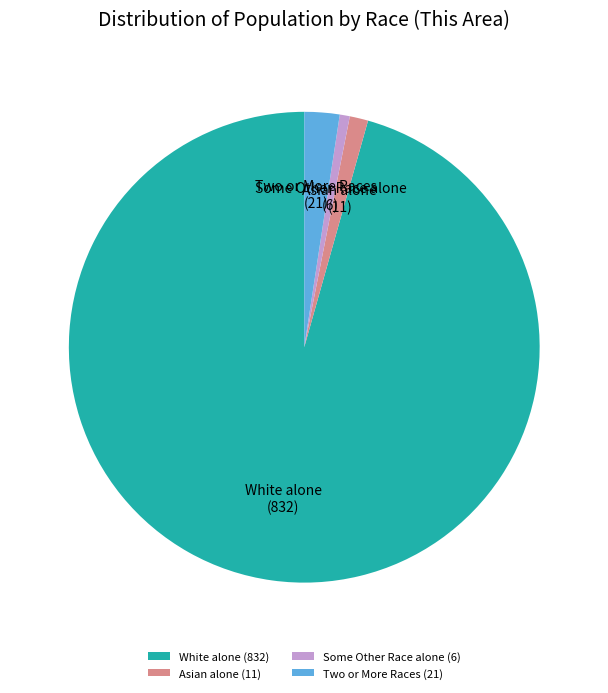

What is the smallest slice in the pie chart?

Some Other Race alone (6)